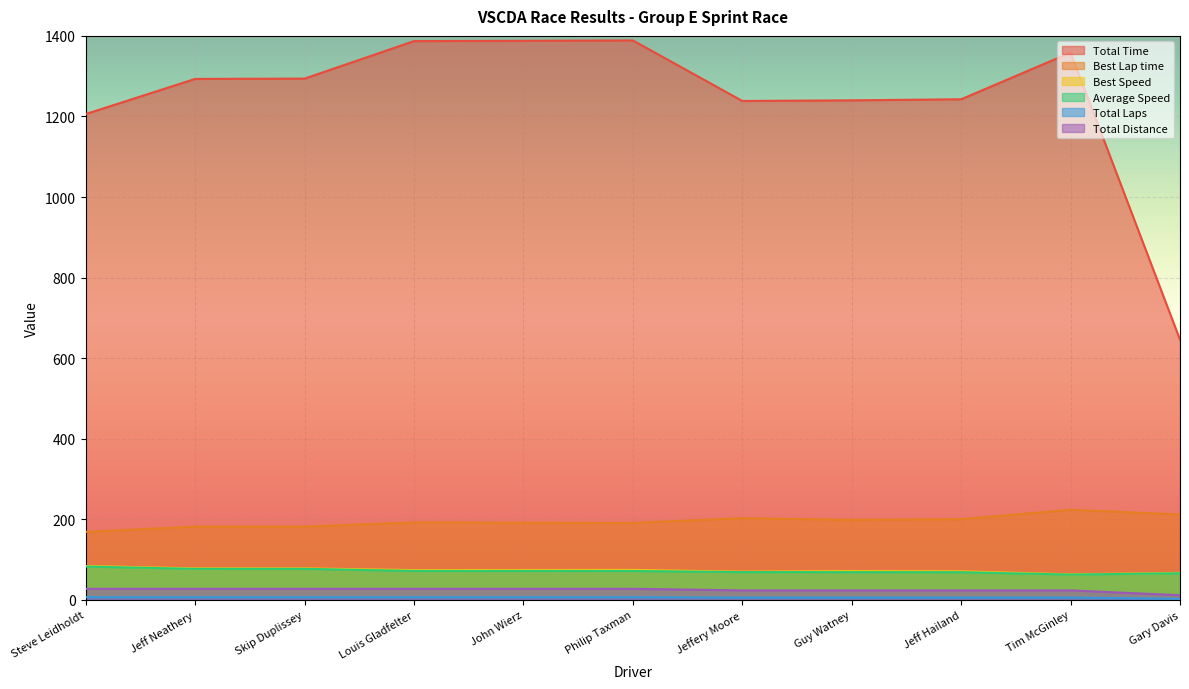

At which category does Total Time reach its first local peak?

Philip Taxman